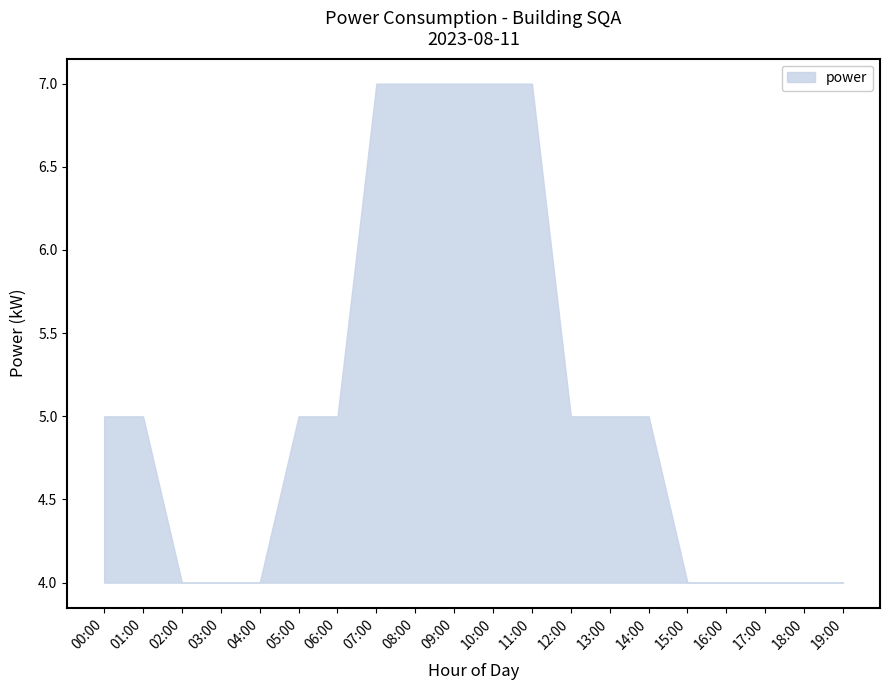

True or false: power_lower has a value of 4 at 09:00.

True